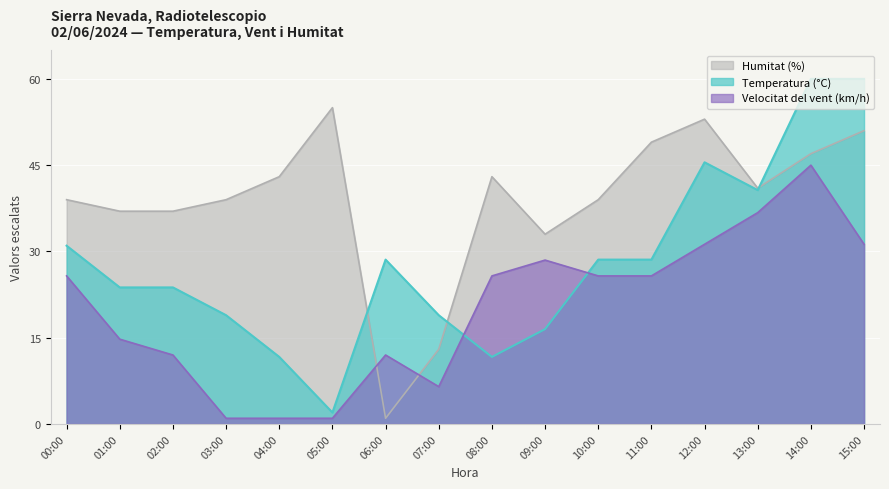

The value of Velocitat del vent (km/h) at 15:00 is 49.1. True or false?

False